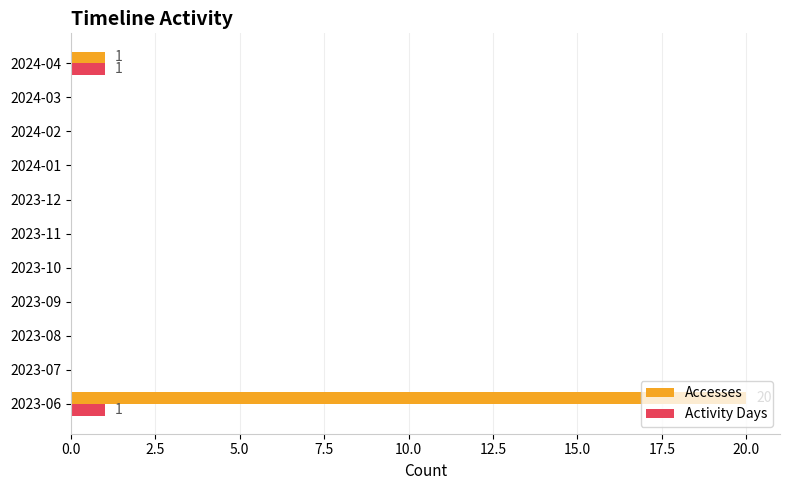

The value of Accesses at 2023-10 is 11. True or false?

False